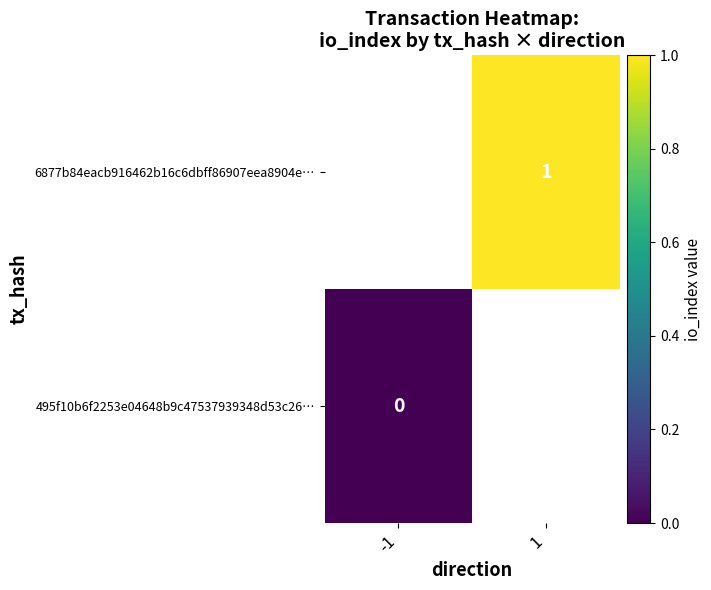

The value of 6877b84eacb916462b16c6dbff86907eea8904e… at 1 is 1. True or false?

True